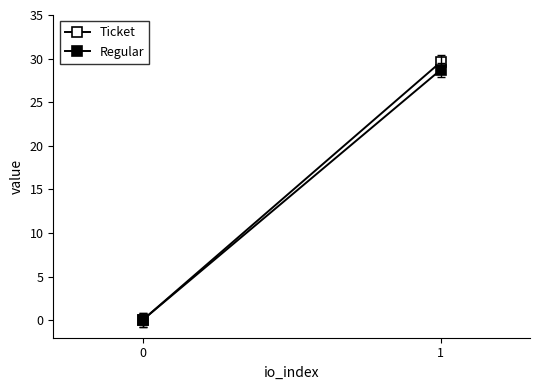

Rank the series by their maximum value, from highest to lowest.

Ticket, Regular